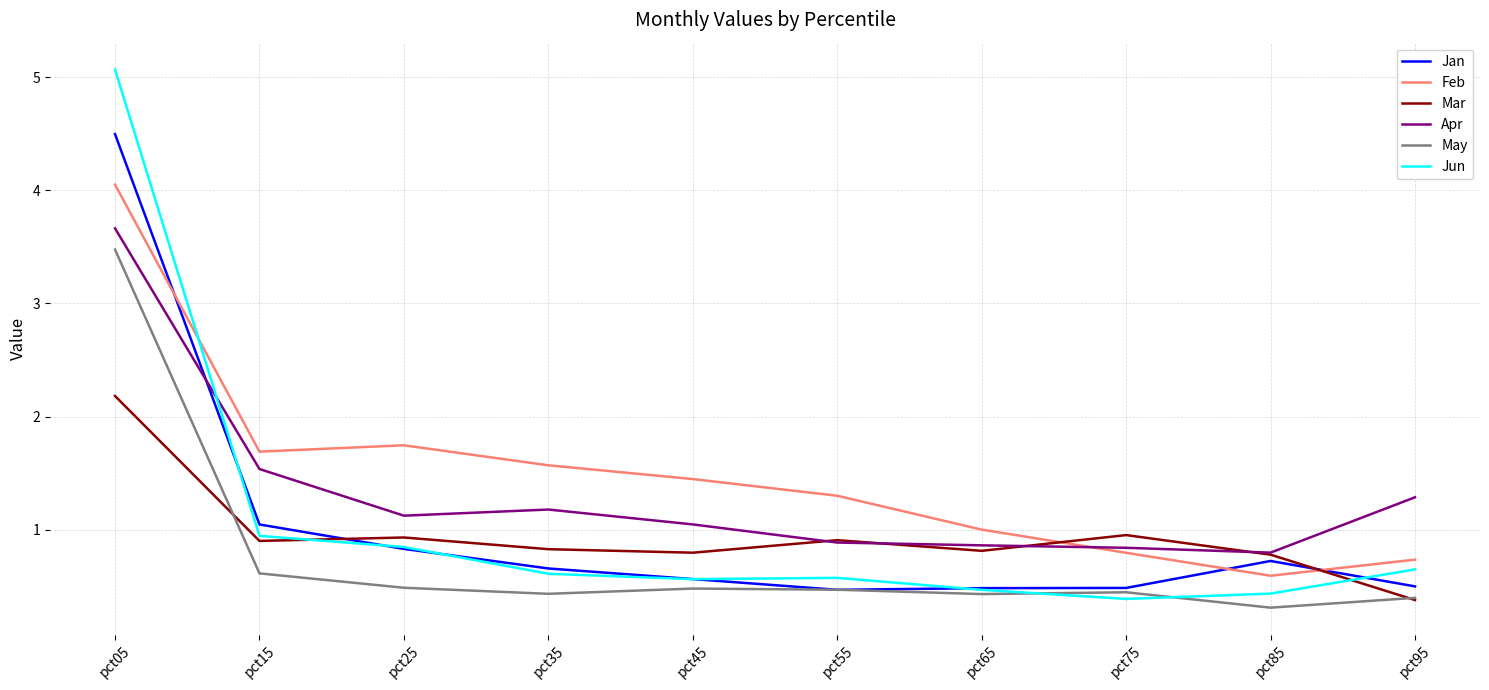

What is the approximate value of May at pct85?

0.3